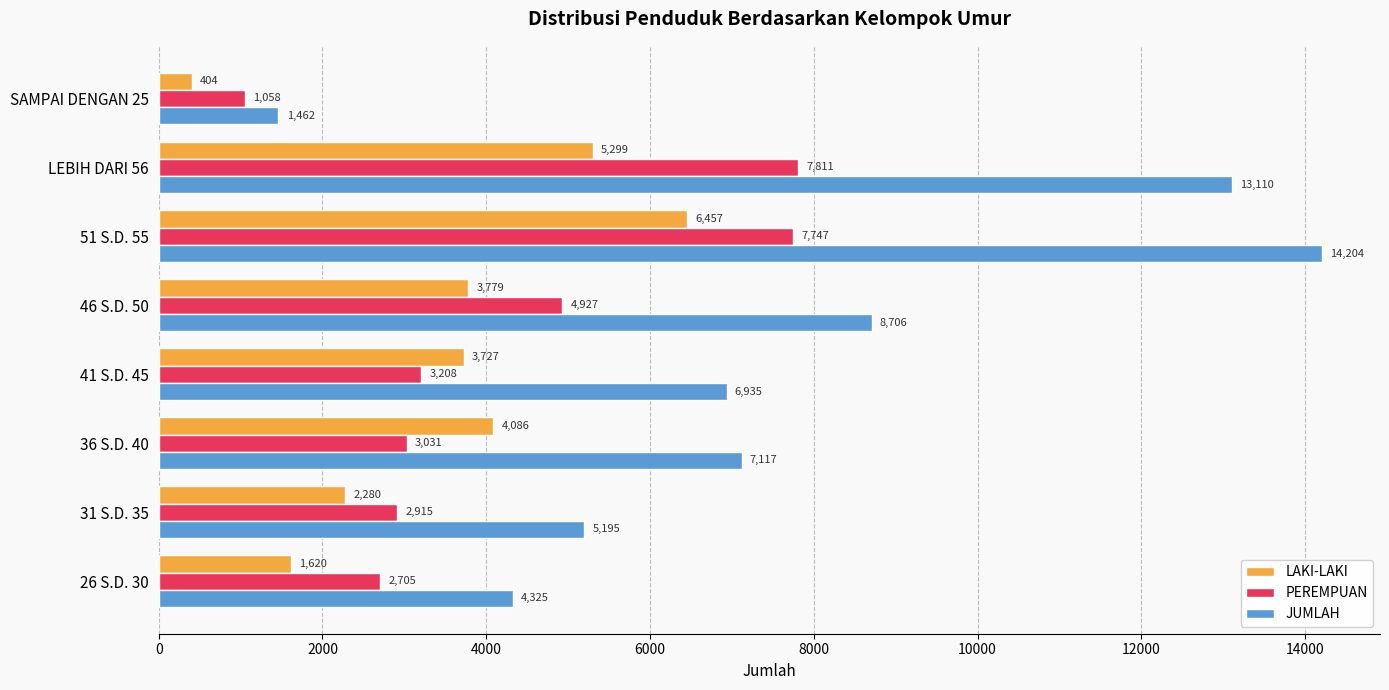

Which series has the widest spread of values?

JUMLAH